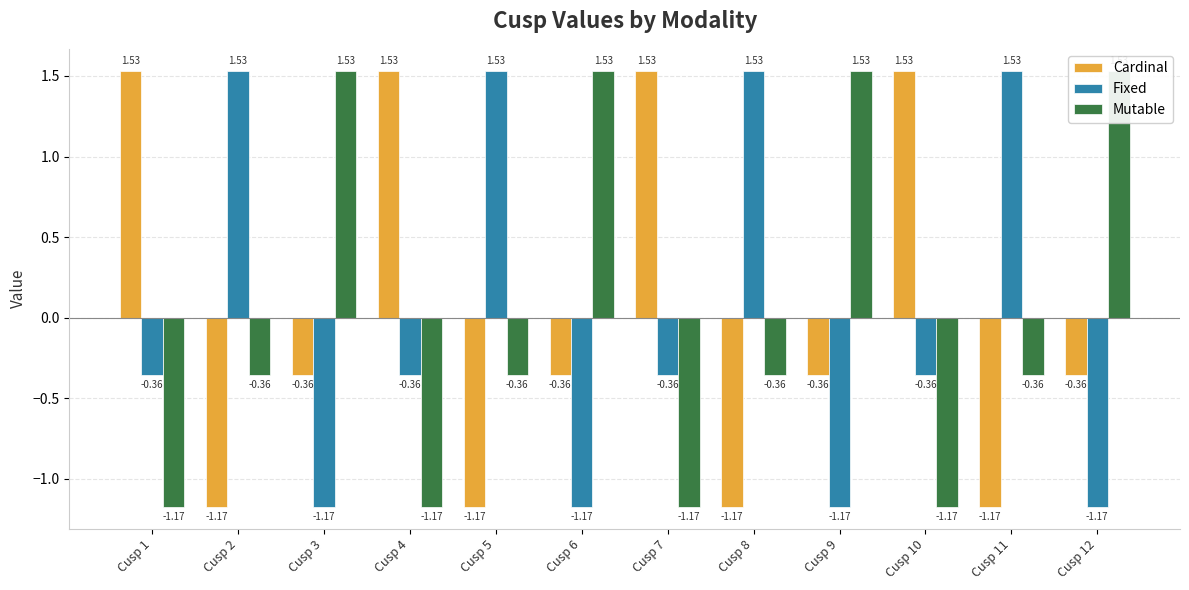

Which series changed the most between Cusp 1 and Cusp 12?

Mutable